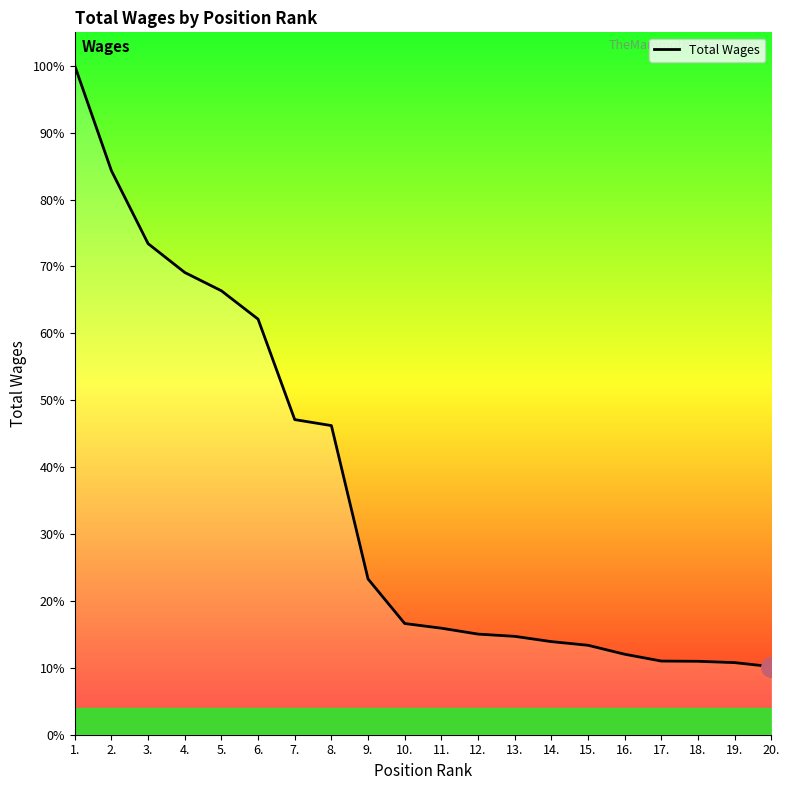

List the labels in order of value, smallest first.

20., 19., 18., 17., 16., 15., 14., 13., 12., 11., 10., 9., 8., 7., 6., 5., 4., 3., 2., 1.